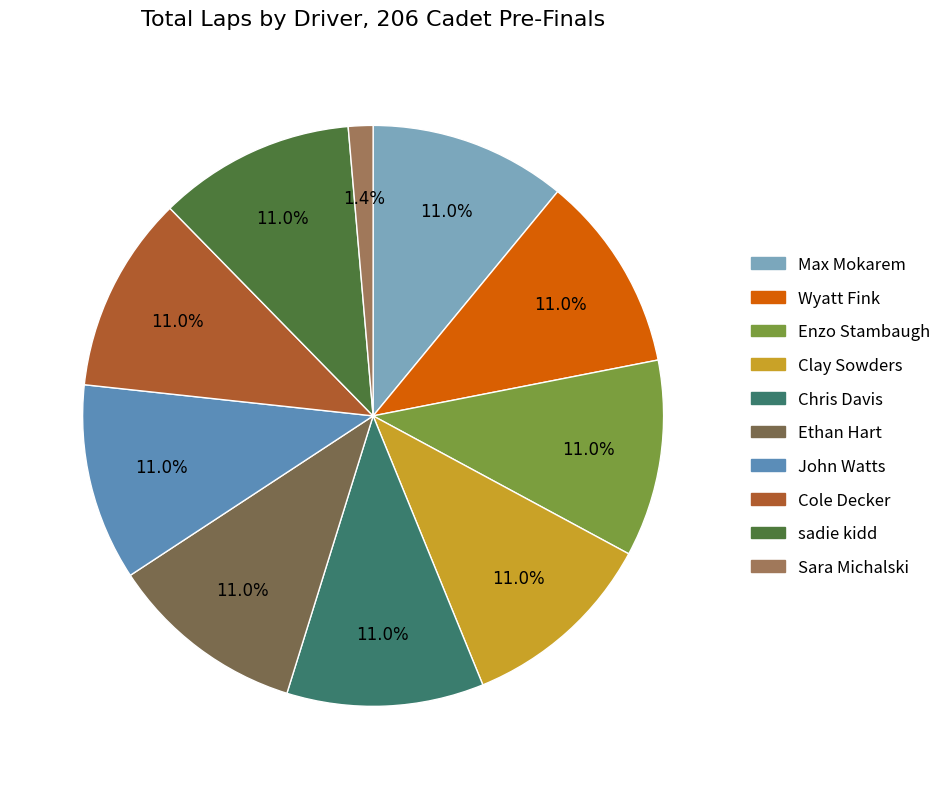

Does John Watts represent more than half of the total?

No